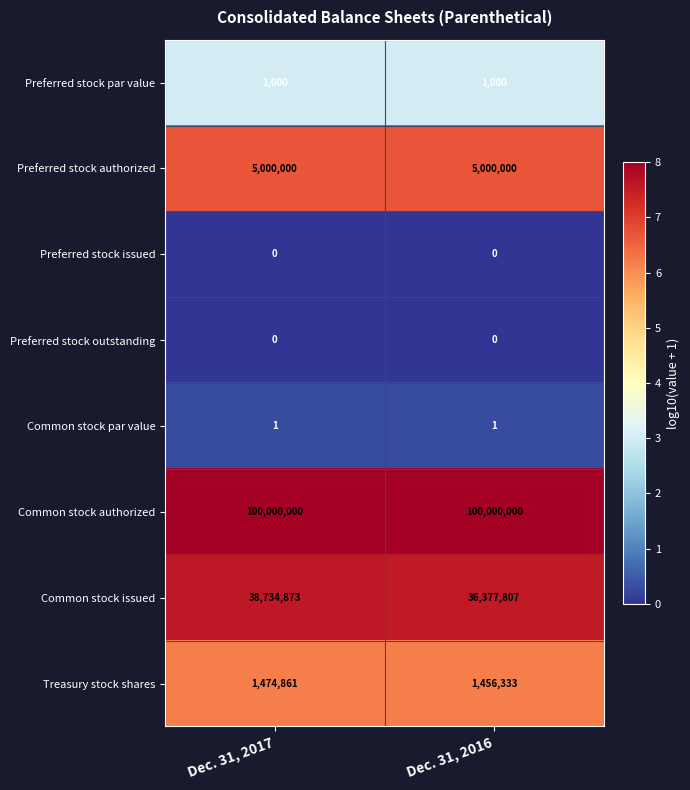

The Common stock par value series shows 1 at Dec. 31, 2016. True or false?

True